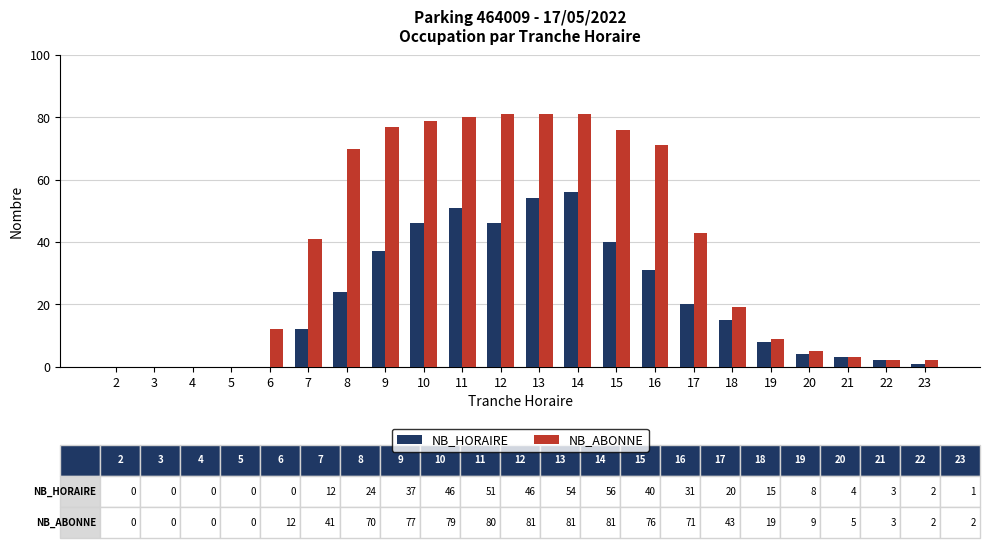

What is the highest value of the NB_ABONNE series?

81